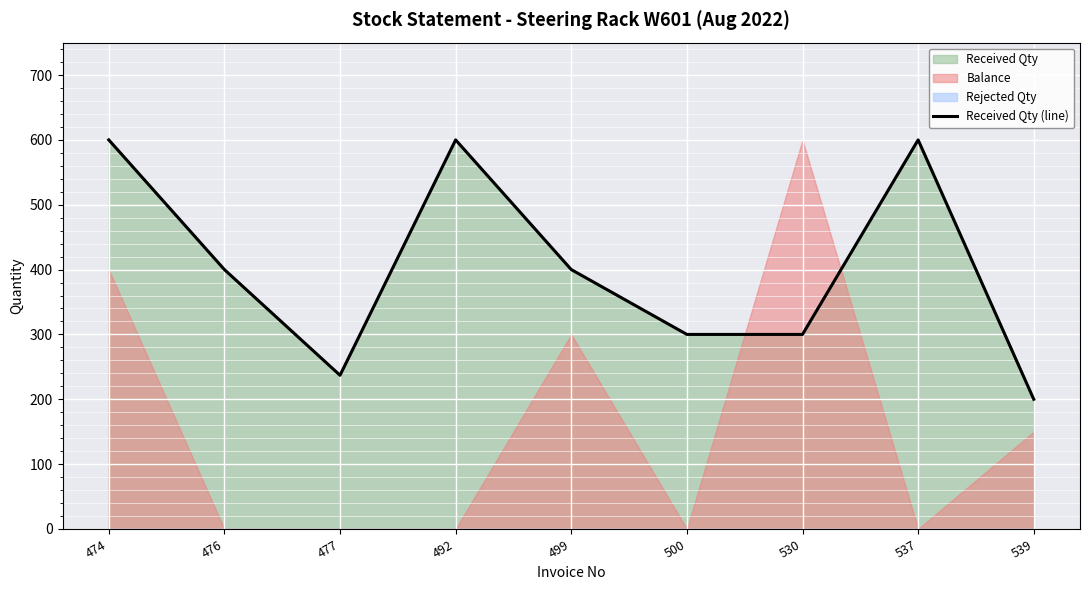

What is the difference between the maximum and minimum values?

400